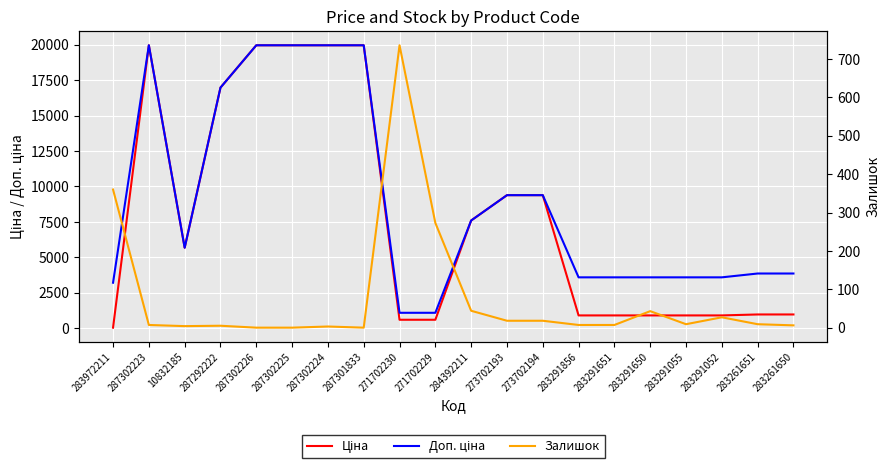

What is the label of the 9th point from the right?

273702193